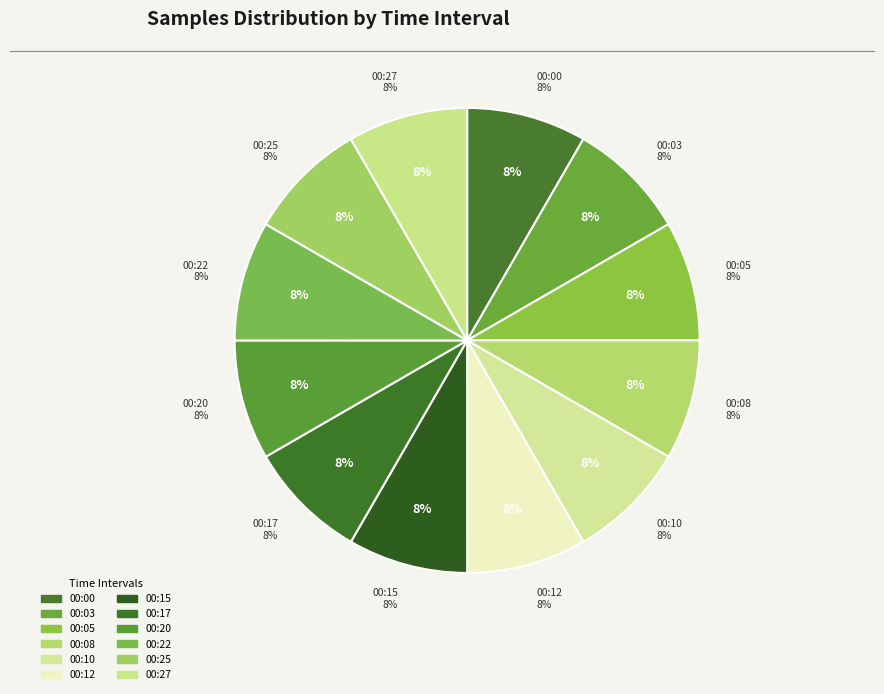

Is the sum of 00:08 and 00:17 greater than half?

No